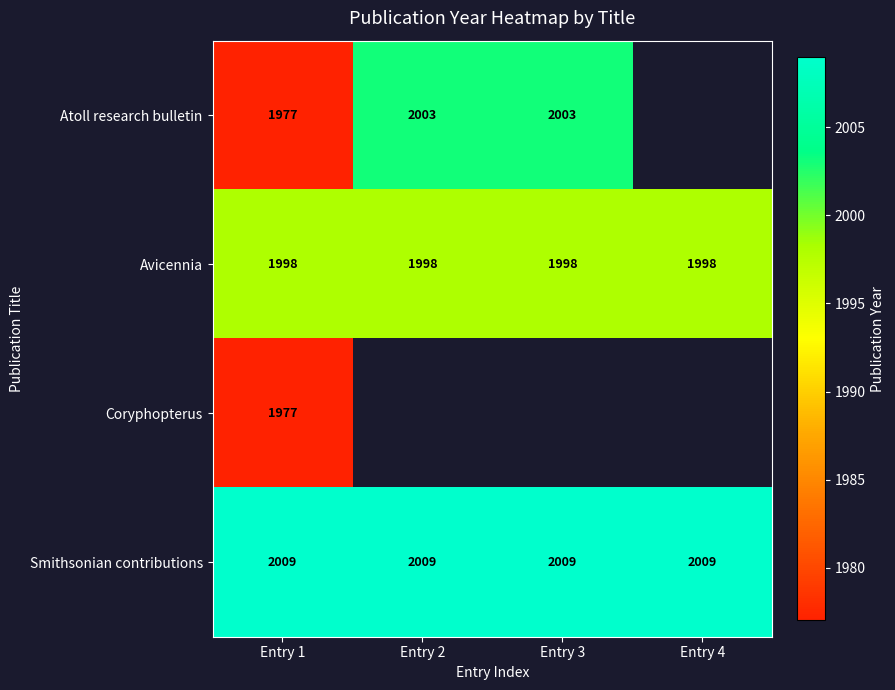

Is it true that Avicennia equals 1293 at Entry 3?

False